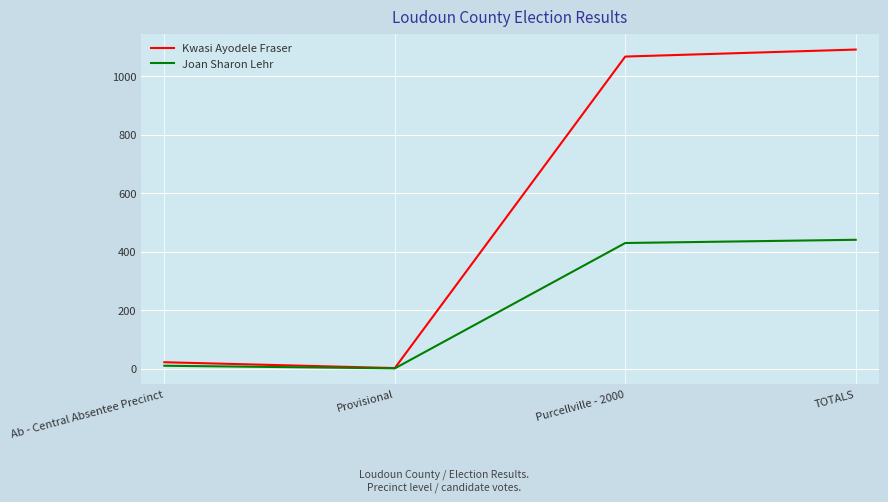

The Joan Sharon Lehr series shows 441 at TOTALS. True or false?

True